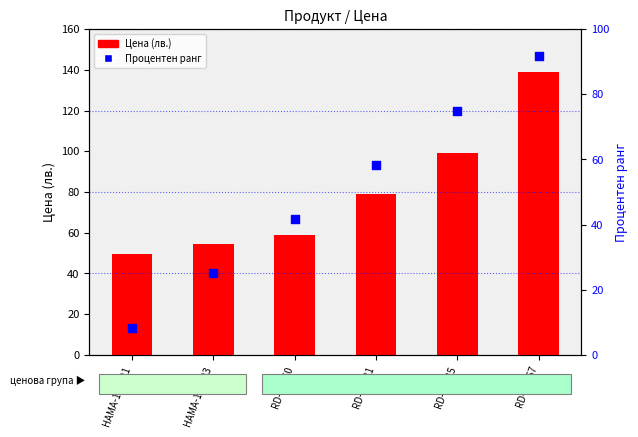

What are all the series names shown in the legend?

Цена, Процентен ранг